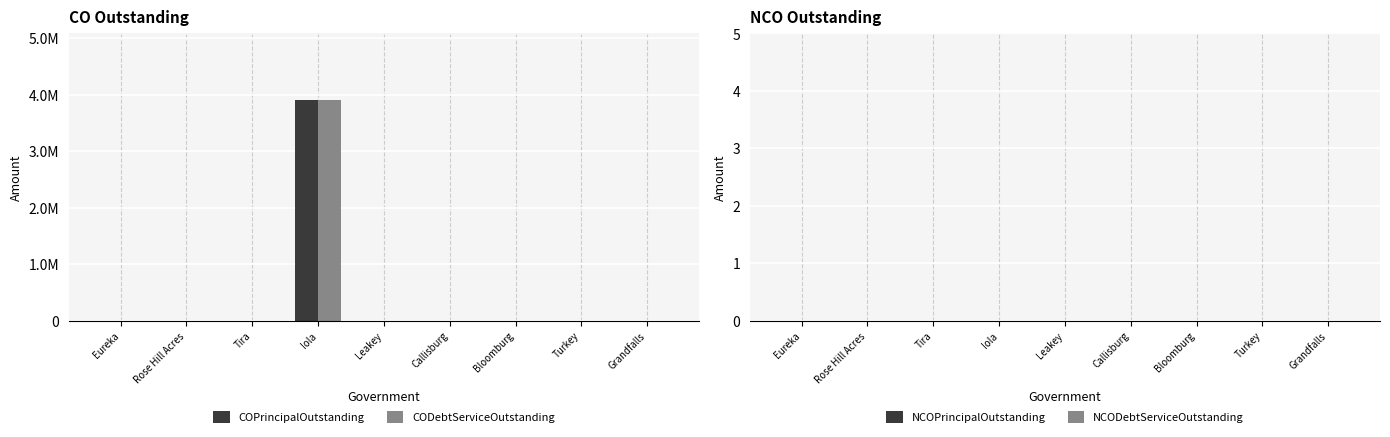

Are the bars horizontal?

No